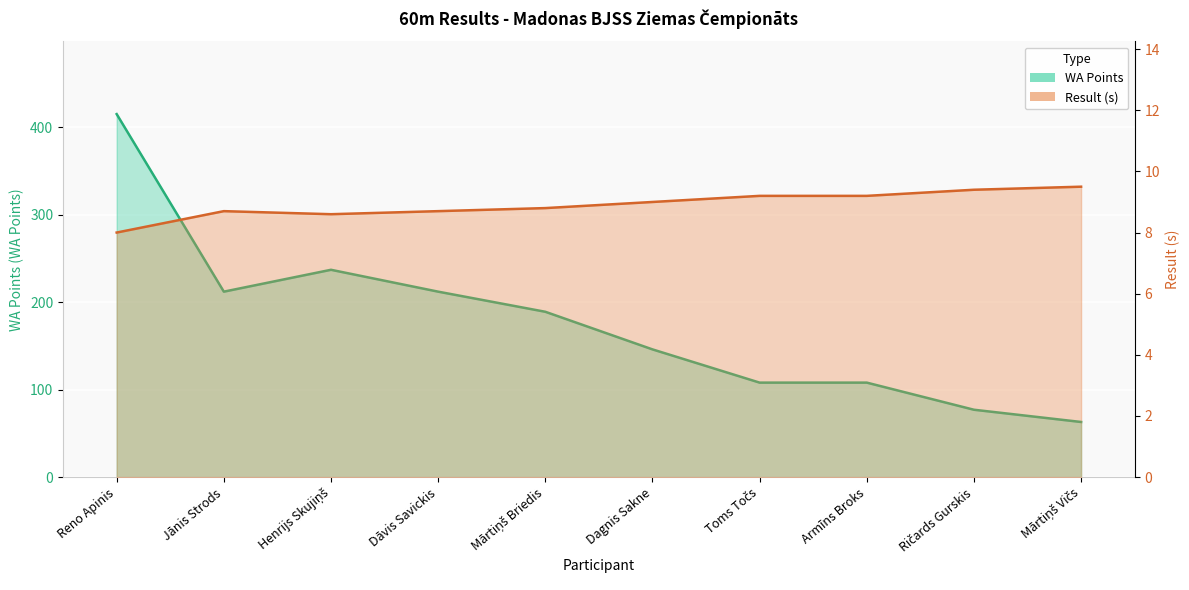

What is the label of the 2nd point from the right?

Ričards Gurskis